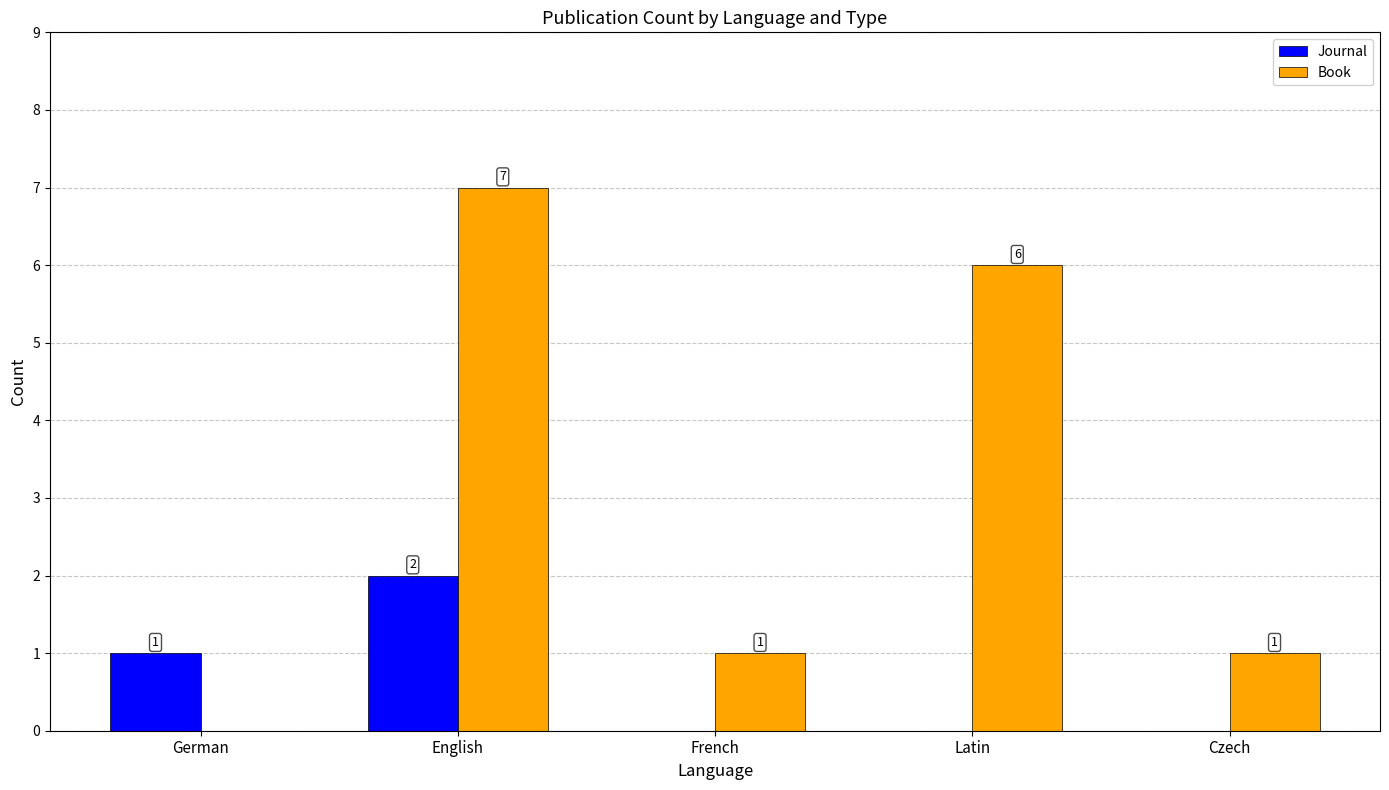

How many values in the Journal series exceed 0?

2